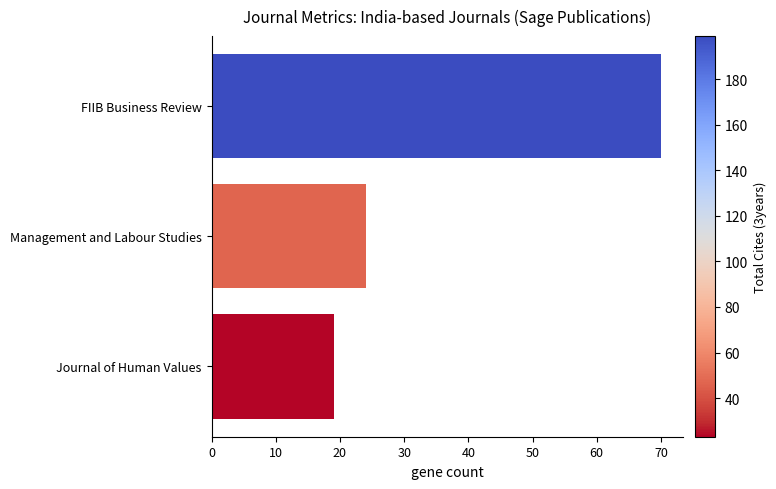

Where is the data nearest to the value 44?

Management and Labour Studies